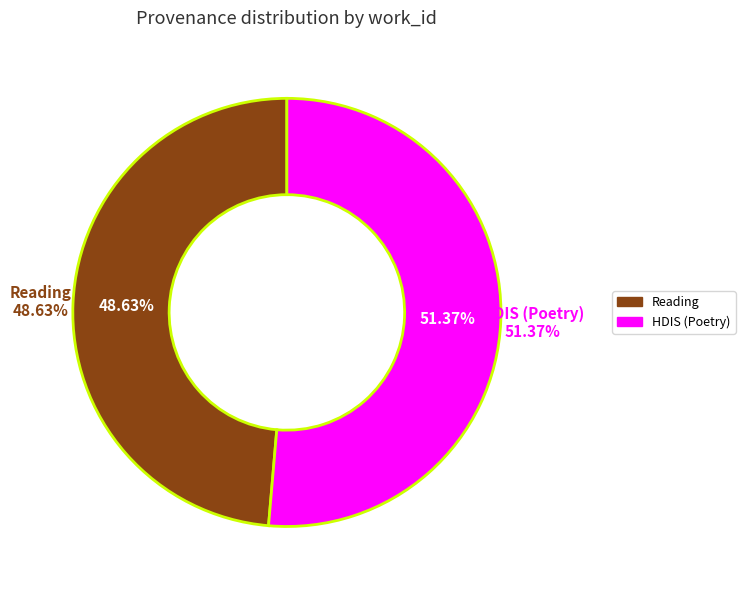

To the nearest percent, what is the average slice percentage?

50%